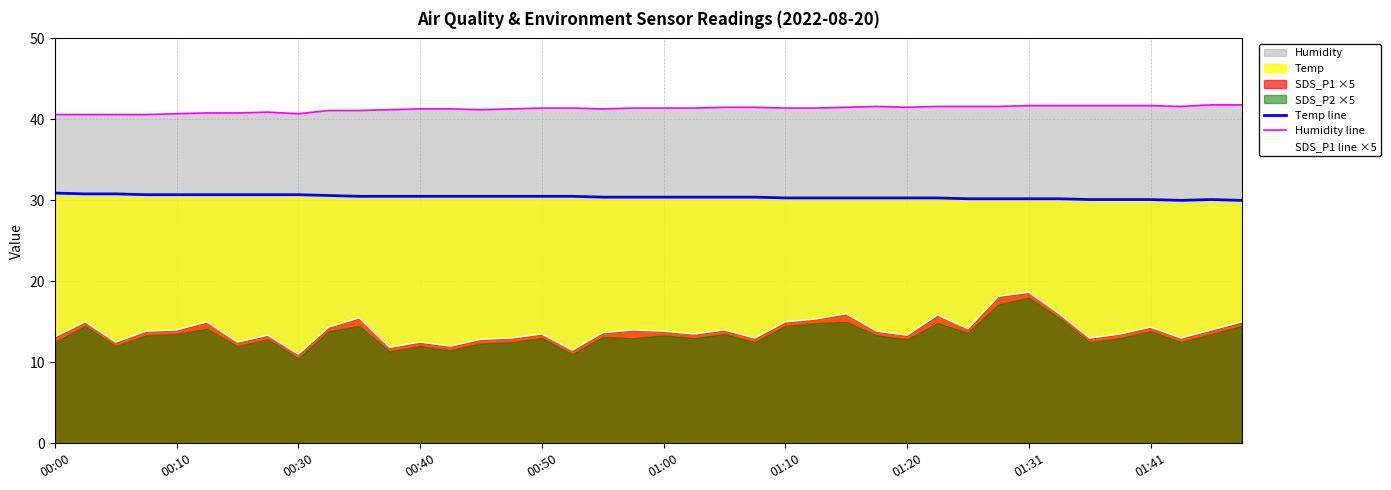

Reading left to right, what are all the values shown in this chart?

Temp line: 30.9	30.8	30.8	30.7	30.7	30.7	30.7	30.7	30.7	30.6	30.5	30.5	30.5	30.5	30.5	30.5	30.5	30.5	30.4	30.4	30.4	30.4	30.4	30.4	30.3	30.3	30.3	30.3	30.3	30.3	30.2	30.2	30.2	30.2	30.1	30.1	30.1	30.0	30.1	30.0
Humidity line: 40.6	40.6	40.6	40.6	40.7	40.8	40.8	40.9	40.7	41.1	41.1	41.2	41.3	41.3	41.2	41.3	41.4	41.4	41.3	41.4	41.4	41.4	41.5	41.5	41.4	41.4	41.5	41.6	41.5	41.6	41.6	41.6	41.7	41.7	41.7	41.7	41.7	41.6	41.8	41.8
SDS_P1 line ×5: 13.1	15.0	12.5	13.8	14.0	15.0	12.5	13.3	11.0	14.4	15.5	11.9	12.5	12.0	12.8	13.0	13.5	11.5	13.7	14.0	13.8	13.5	14.0	13.0	15.0	15.3	16.0	13.8	13.3	15.8	14.2	18.1	18.6	16.0	13.0	13.5	14.4	13.0	14.0	15.0